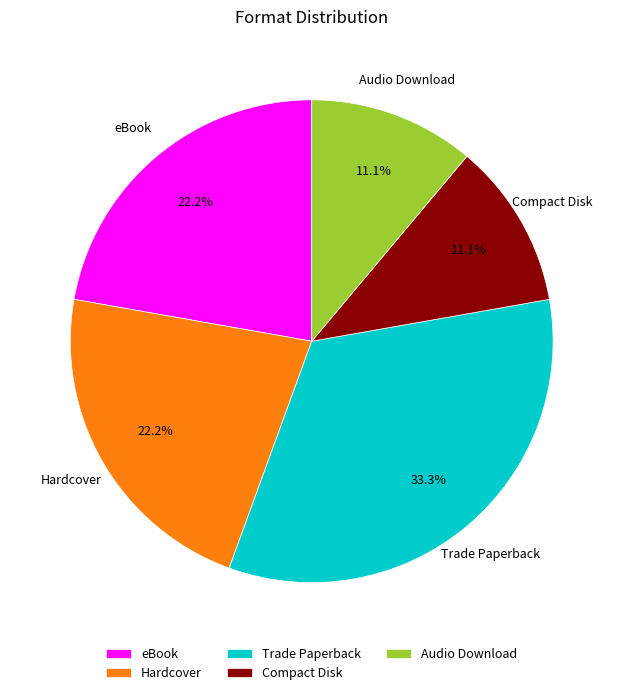

To the nearest percent, what portion does eBook represent?

22%